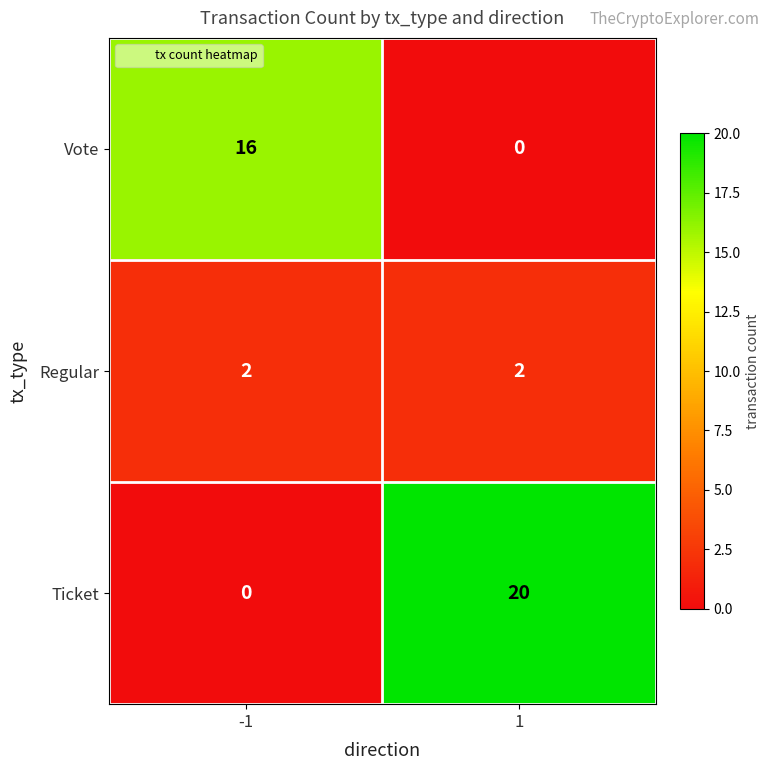

What is the sum of the Vote values at 1 and -1?

16